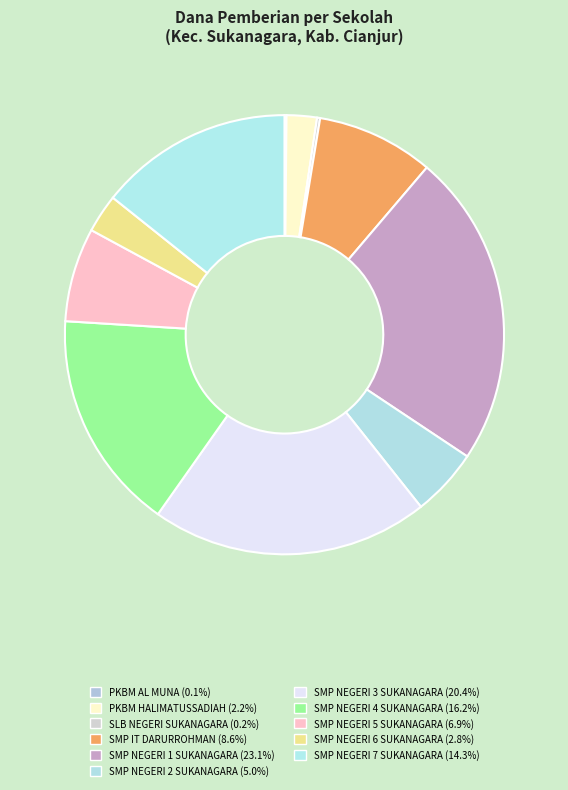

To the nearest percent, what percentage of the pie is SMP NEGERI 1 SUKANAGARA?

23%